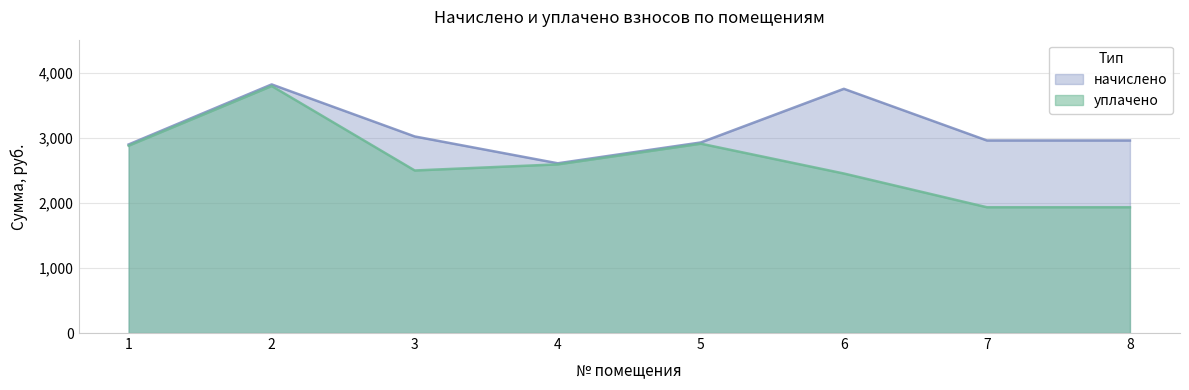

What is the difference between the maximum and second lowest values in the уплачено series?

1864.5